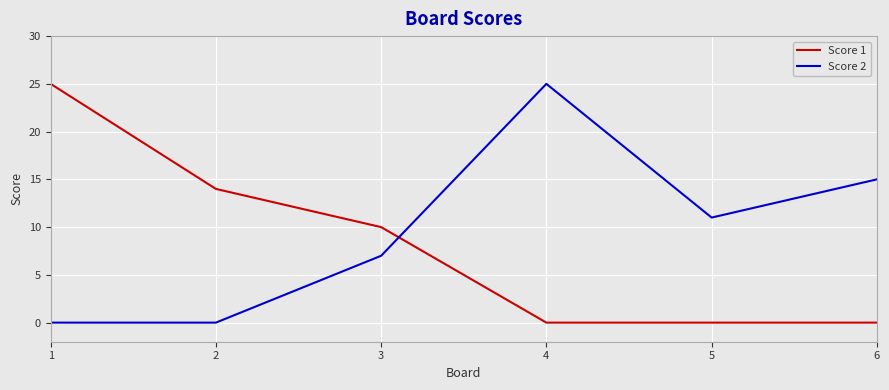

Which series changed the most between 1 and 2?

Score 1